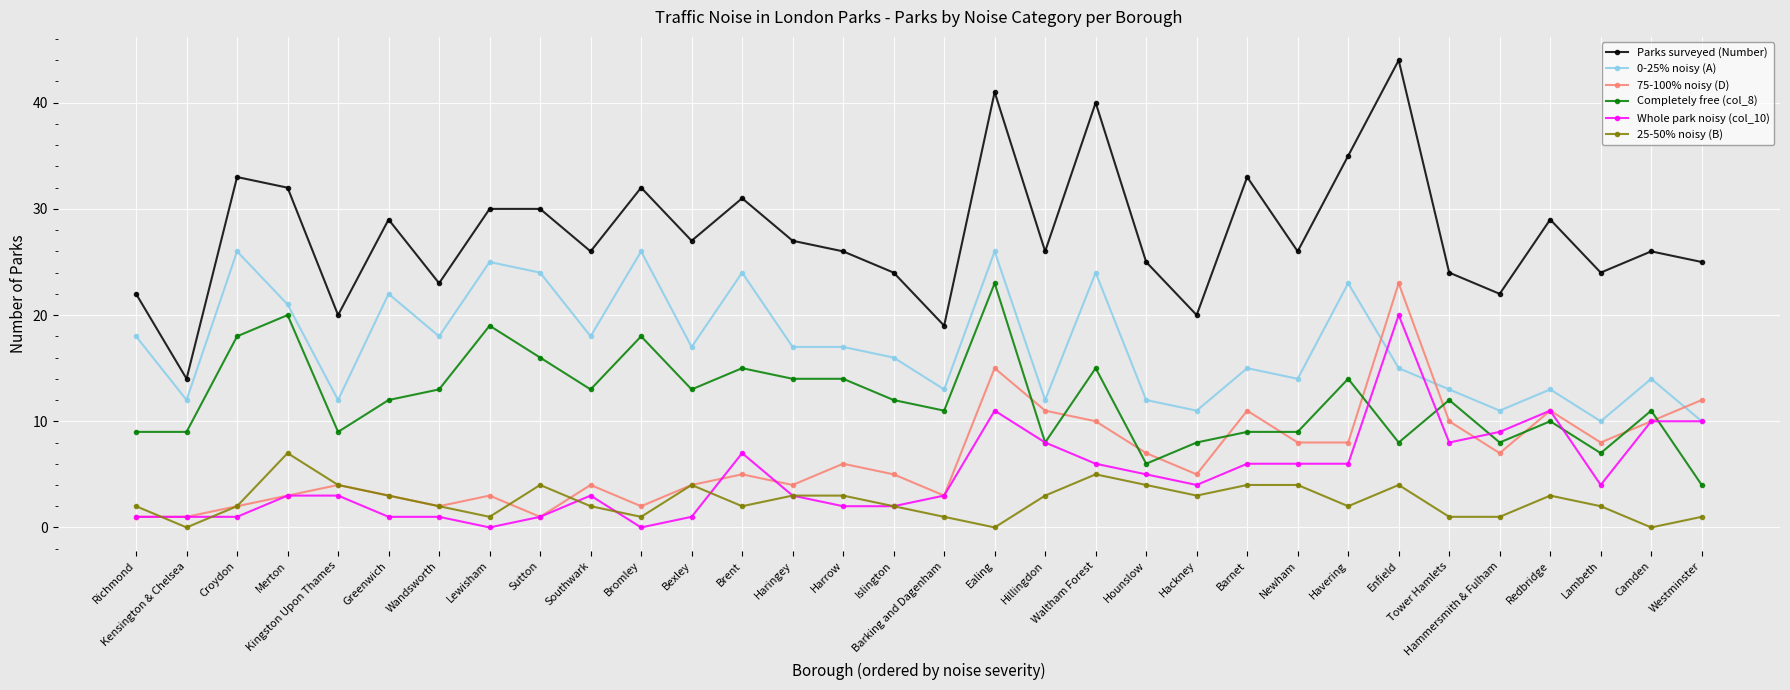

What position from the right is Brent?

20